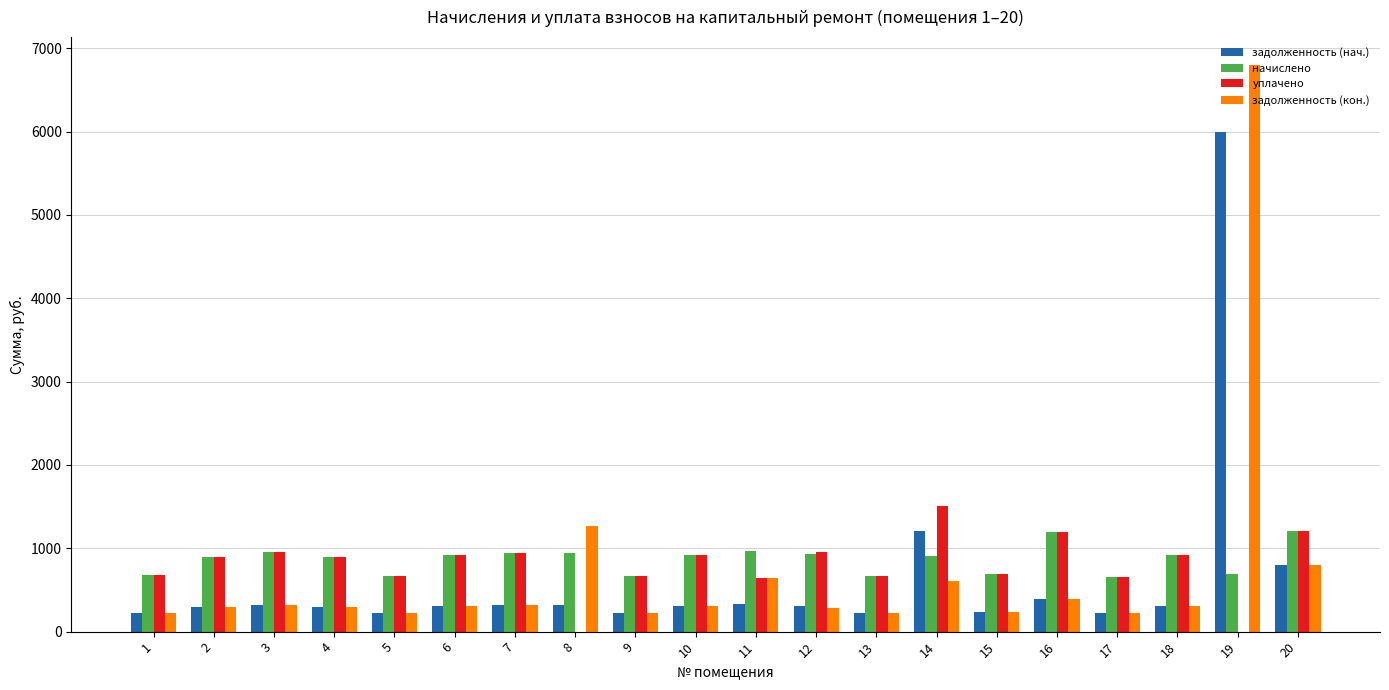

Where does the задолженность (кон.) series first go above 306?

3